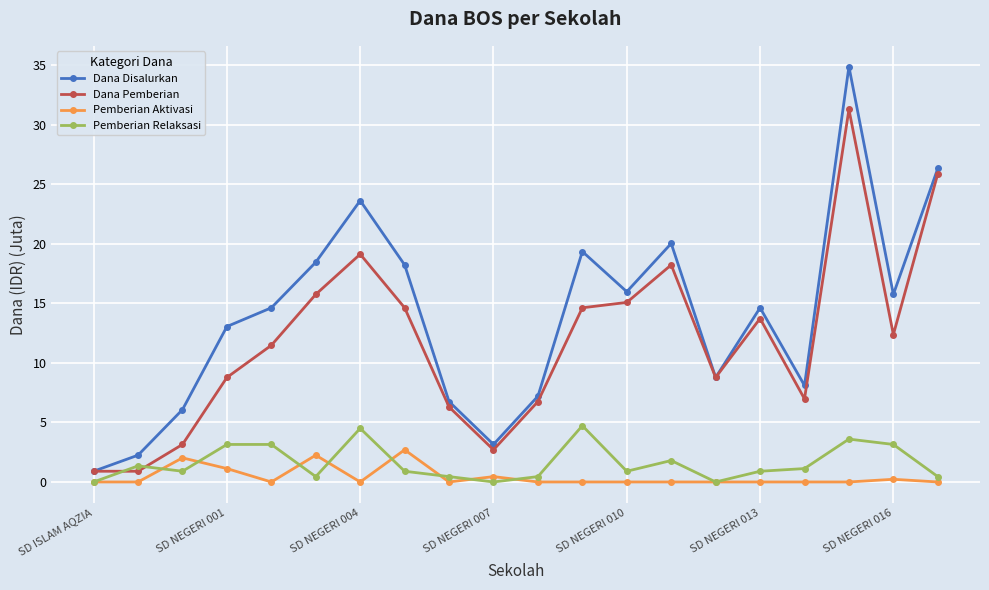

Which series has the widest spread of values?

Dana Disalurkan